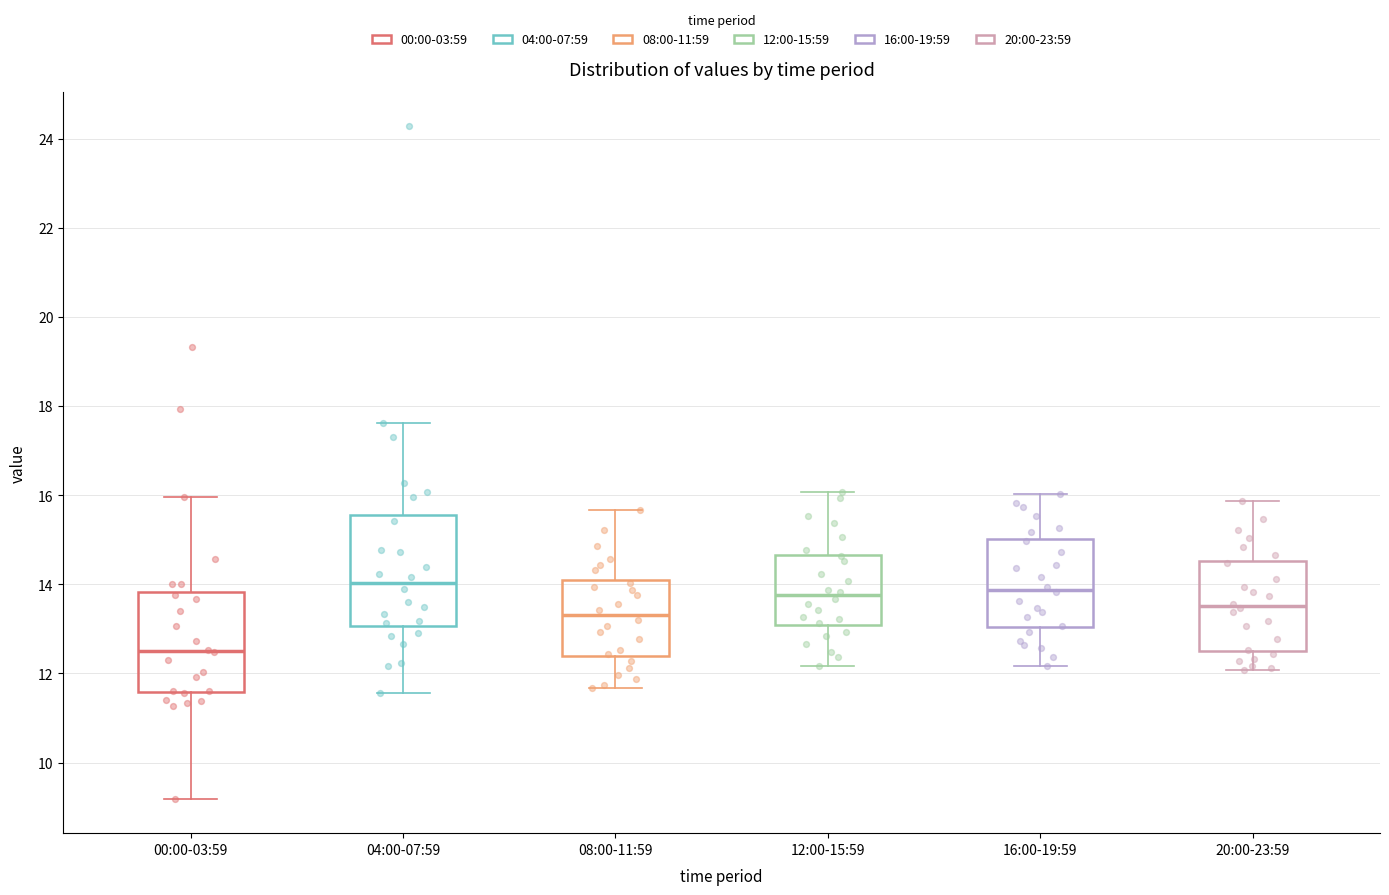

Where does the lower whisker of the box for 04:00-07:59 end on the y-axis? The values are not printed on the chart, so give them approximately, as read against the axis.

11.6